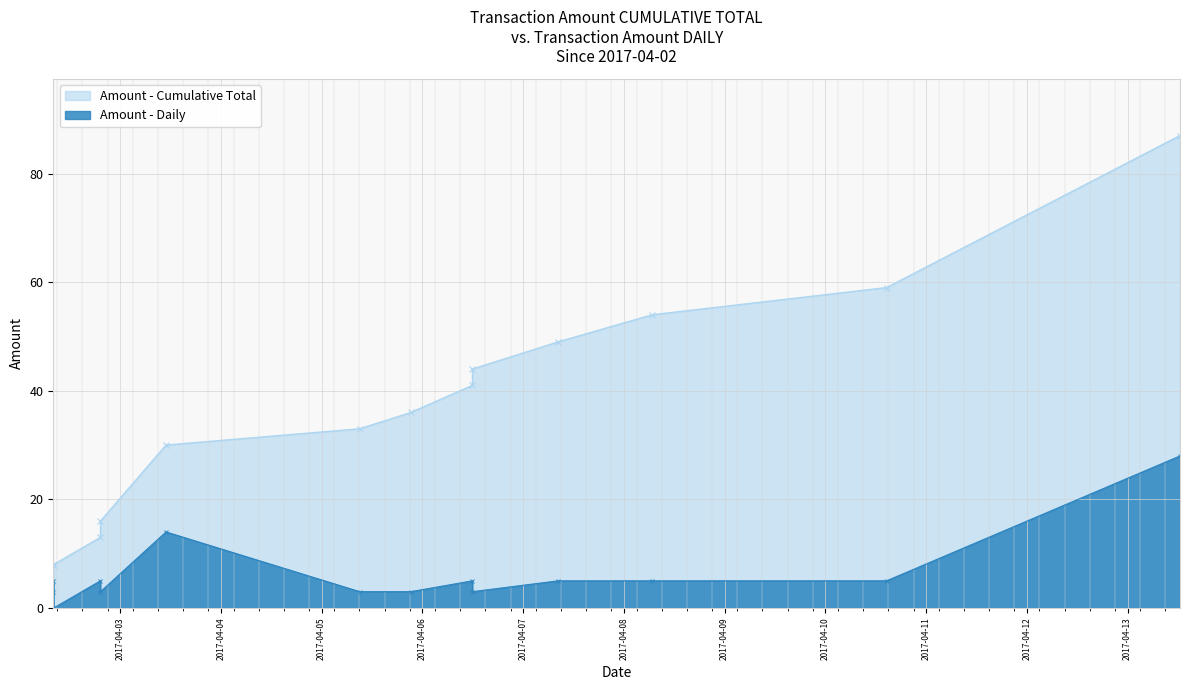

Which label corresponds to the largest value in the chart?

2017-04-13 12:28:17